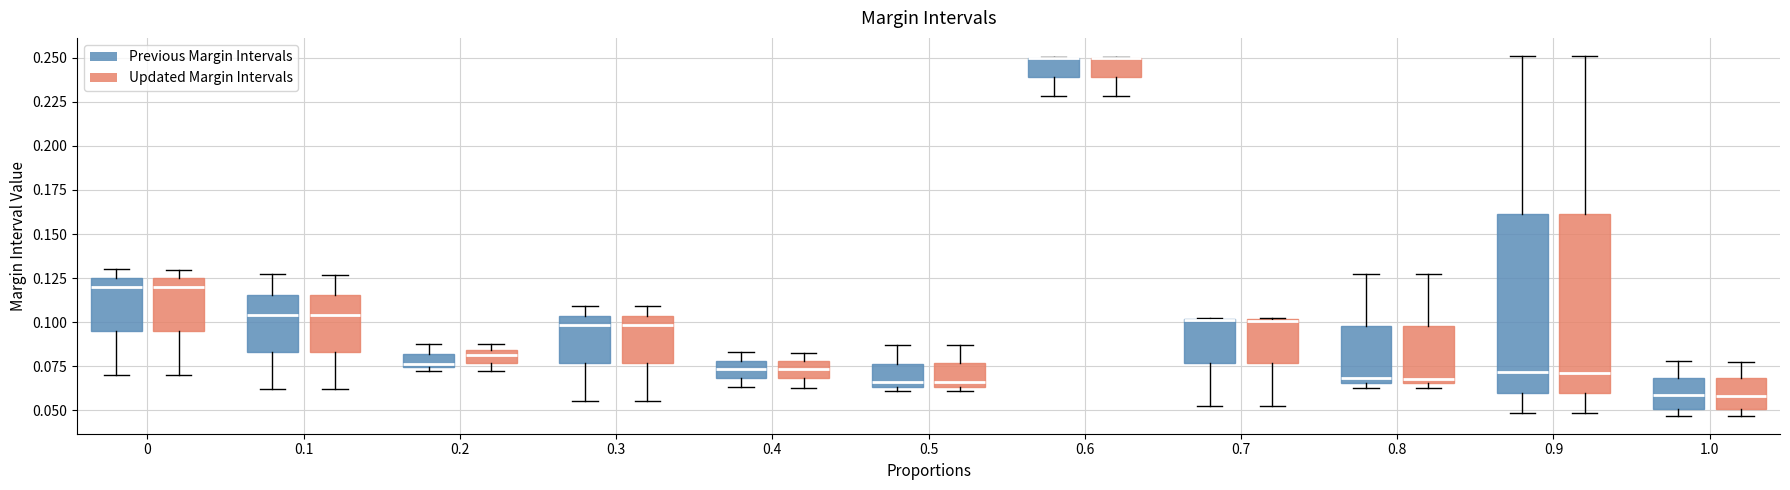

Reading left to right, transcribe this box plot: for each box, give where its median line is, the range the box spans, and where its two whiskers end, as read against the y-axis. The values are not printed on the chart, so give them approximately, as read against the axis.

0 (Previous Margin Intervals): median 0.120, box 0.095 to 0.125, whiskers 0.070 to 0.130
0 (Updated Margin Intervals): median 0.120, box 0.095 to 0.125, whiskers 0.070 to 0.130
0.1 (Previous Margin Intervals): median 0.105, box 0.085 to 0.115, whiskers 0.060 to 0.125
0.1 (Updated Margin Intervals): median 0.105, box 0.085 to 0.115, whiskers 0.060 to 0.125
0.2 (Previous Margin Intervals): median 0.075 (just above the box's lower edge), box 0.075 to 0.080, whiskers 0.075 (just below the box's lower edge) to 0.090
0.2 (Updated Margin Intervals): median 0.080, box 0.075 to 0.085, whiskers 0.070 to 0.090
0.3 (Previous Margin Intervals): median 0.100, box 0.075 to 0.105, whiskers 0.055 to 0.110
0.3 (Updated Margin Intervals): median 0.100, box 0.075 to 0.105, whiskers 0.055 to 0.110
0.4 (Previous Margin Intervals): median 0.075, box 0.070 to 0.080, whiskers 0.065 to 0.085
0.4 (Updated Margin Intervals): median 0.075, box 0.070 to 0.080, whiskers 0.065 to 0.085
0.5 (Previous Margin Intervals): median 0.065 (just above the box's lower edge), box 0.065 to 0.075, whiskers 0.060 to 0.085
0.5 (Updated Margin Intervals): median 0.065 (just above the box's lower edge), box 0.065 to 0.075, whiskers 0.060 to 0.085
0.6 (Previous Margin Intervals): median 0.250 (drawn on the box's upper edge), box 0.240 to 0.250, whiskers 0.230 to 0.250
0.6 (Updated Margin Intervals): median 0.250 (drawn on the box's upper edge), box 0.240 to 0.250, whiskers 0.230 to 0.250
0.7 (Previous Margin Intervals): median 0.100 (drawn on the box's upper edge), box 0.075 to 0.100, whiskers 0.050 to 0.100
0.7 (Updated Margin Intervals): median 0.100 (drawn on the box's upper edge), box 0.075 to 0.100, whiskers 0.050 to 0.100
0.8 (Previous Margin Intervals): median 0.070, box 0.065 to 0.100, whiskers 0.065 (just below the box's lower edge) to 0.125
0.8 (Updated Margin Intervals): median 0.070, box 0.065 to 0.100, whiskers 0.065 (just below the box's lower edge) to 0.130
0.9 (Previous Margin Intervals): median 0.070, box 0.060 to 0.160, whiskers 0.050 to 0.250
0.9 (Updated Margin Intervals): median 0.070, box 0.060 to 0.160, whiskers 0.050 to 0.250
1.0 (Previous Margin Intervals): median 0.060, box 0.050 to 0.070, whiskers 0.045 to 0.080
1.0 (Updated Margin Intervals): median 0.060, box 0.050 to 0.070, whiskers 0.045 to 0.080